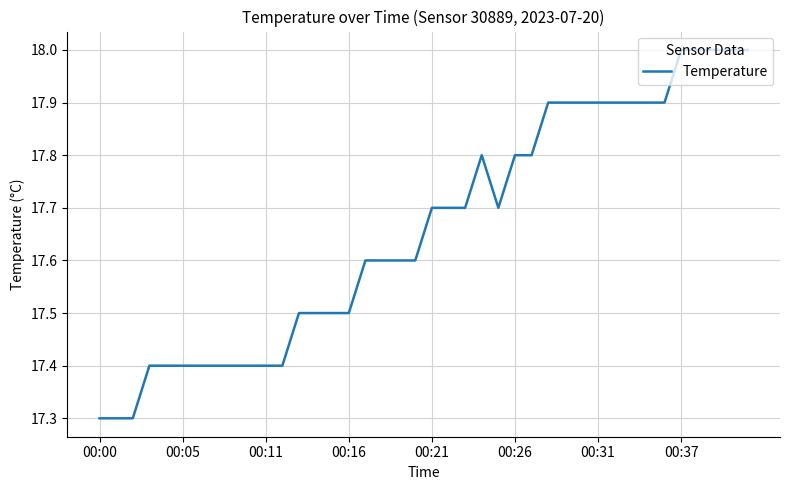

What is the greatest value displayed?

18.0